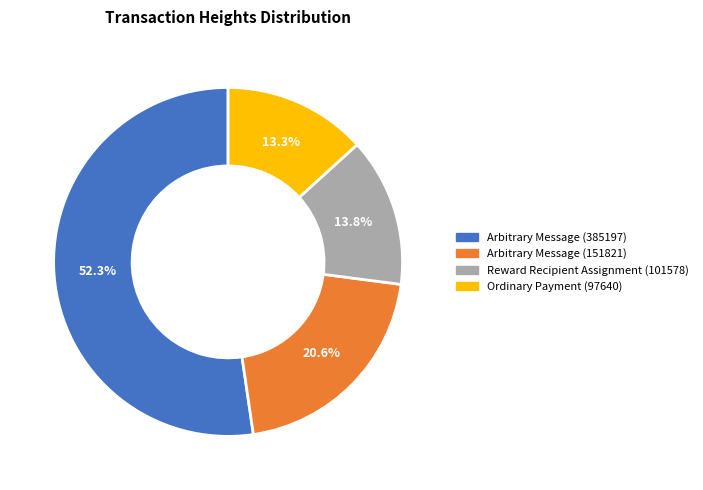

How many slices are in this pie chart?

4